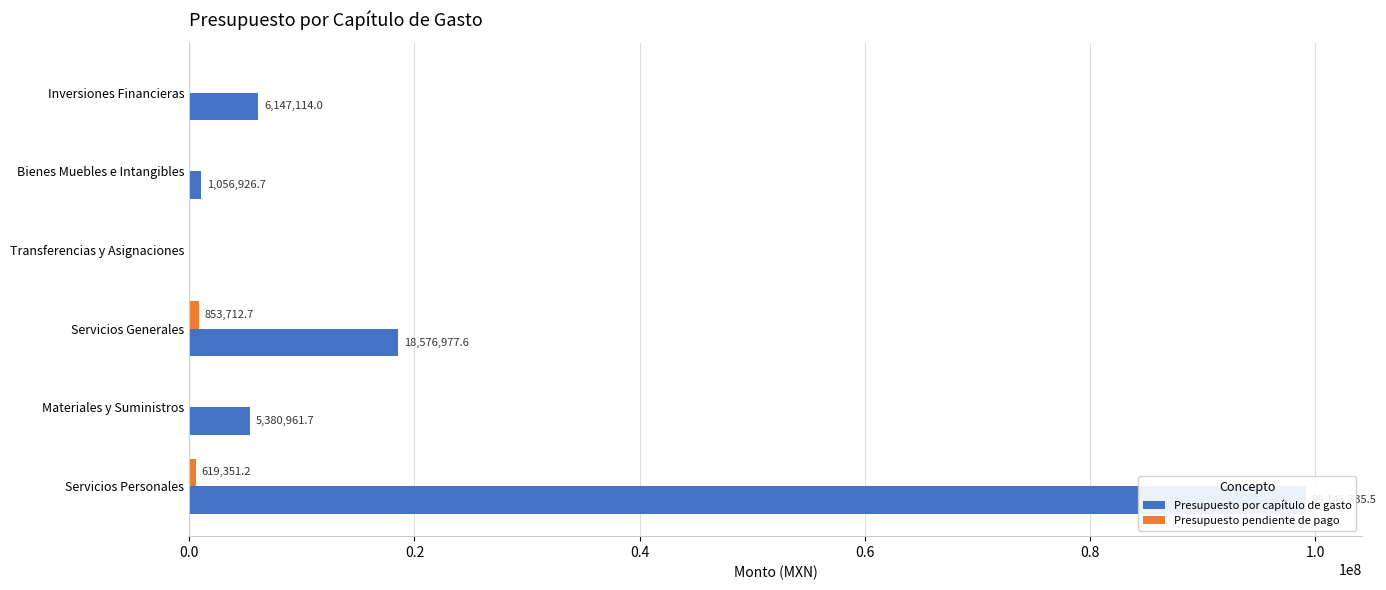

What is the difference between the highest and lowest values at Servicios Generales?

17723264.9